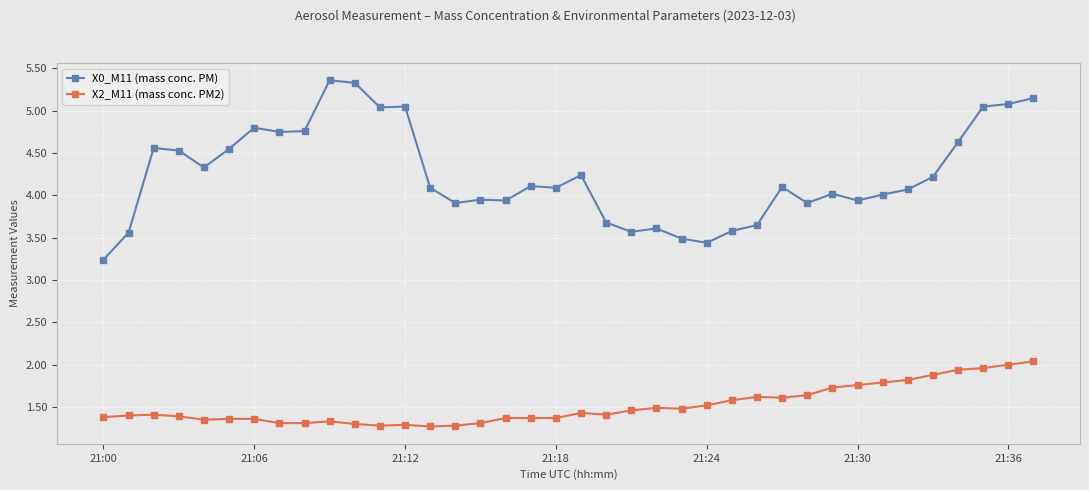

What are all the series names shown in the legend?

X0_M11 (mass conc. PM), X2_M11 (mass conc. PM2)